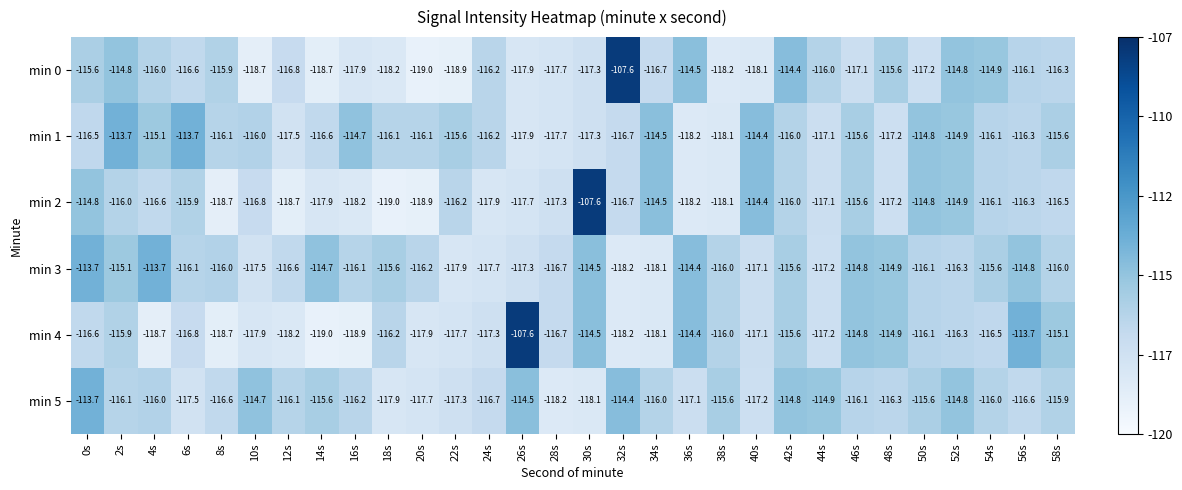

At which label is min 4 closest to -113?

56s